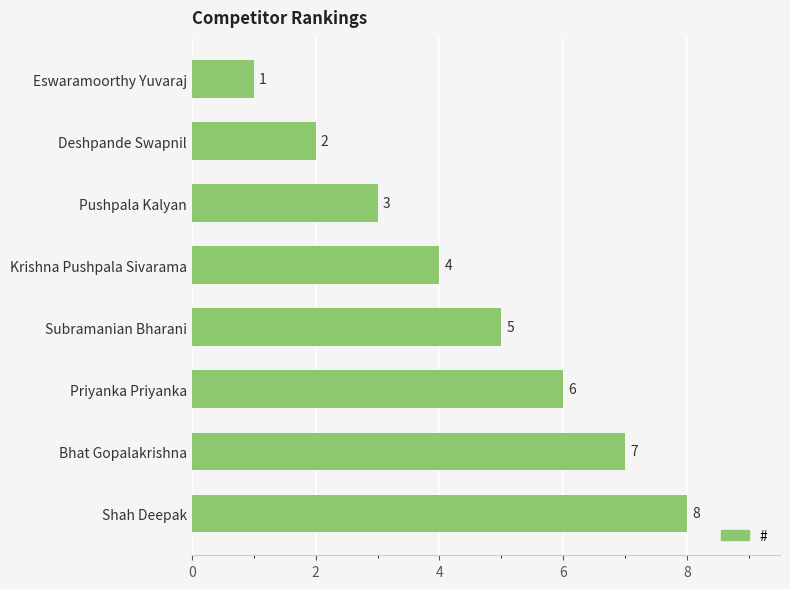

What is the difference between the maximum and minimum values?

7